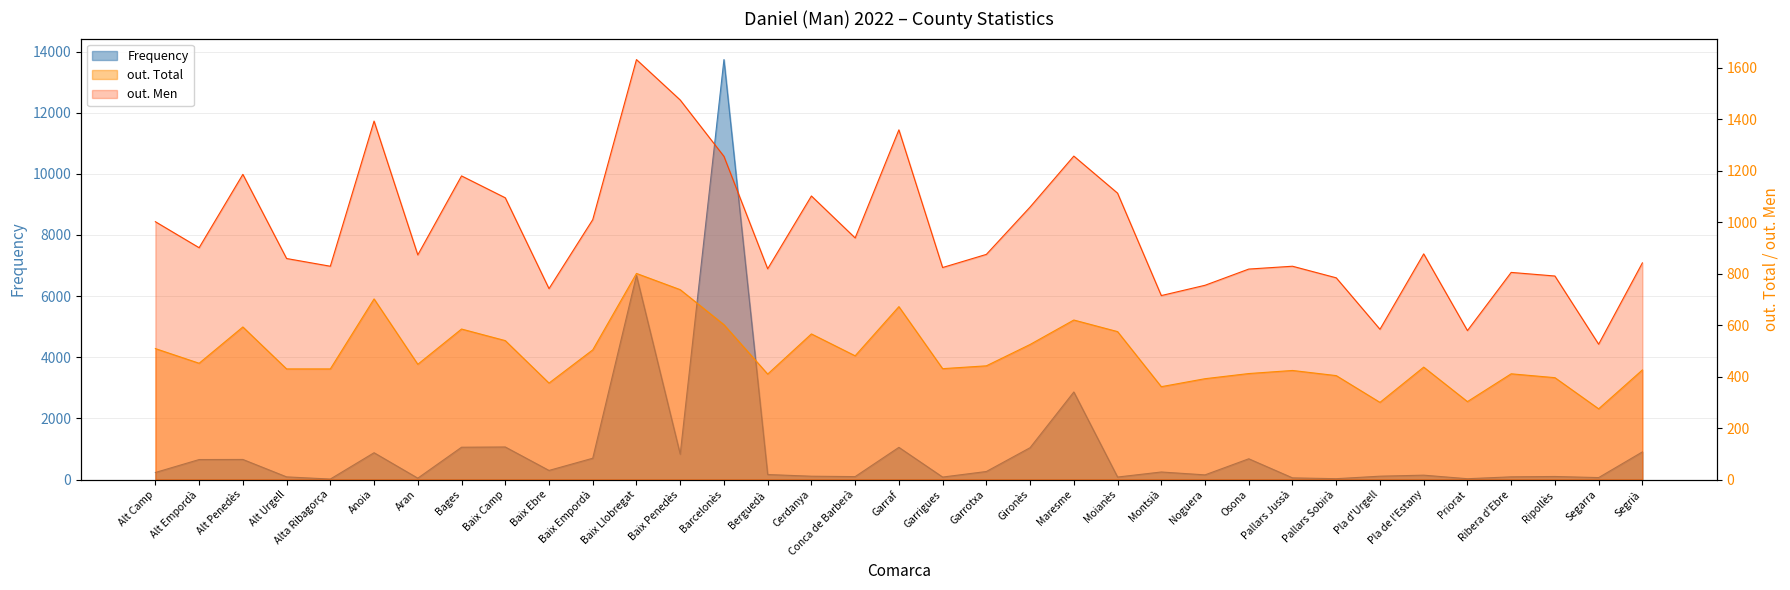

Count the number of categories in the chart.

35